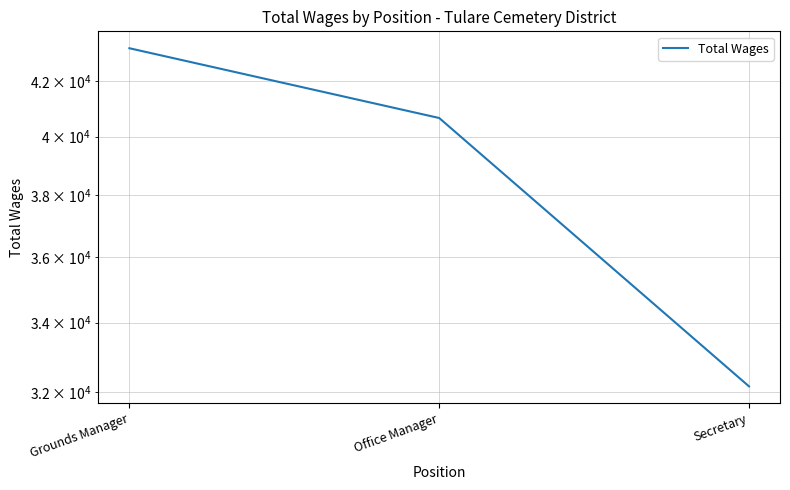

The value at Grounds Manager is 56609. True or false?

False